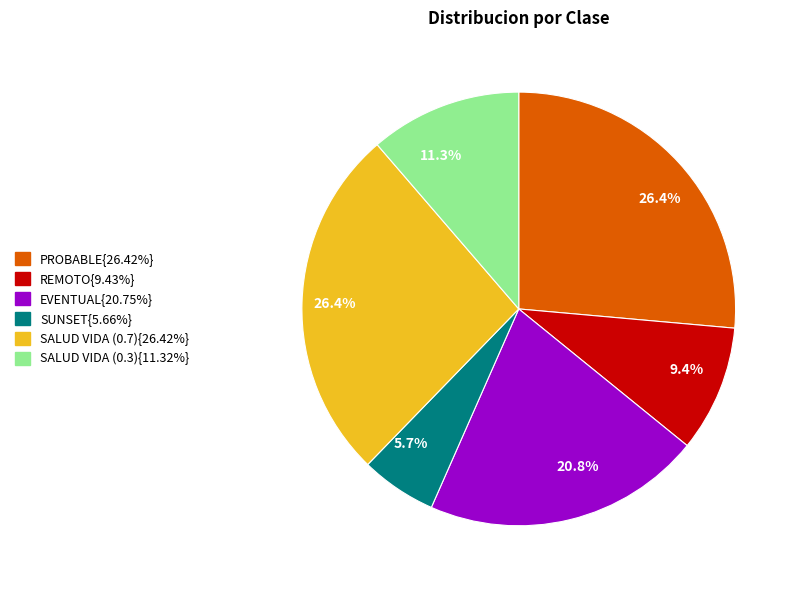

Is there a majority slice in this chart?

No